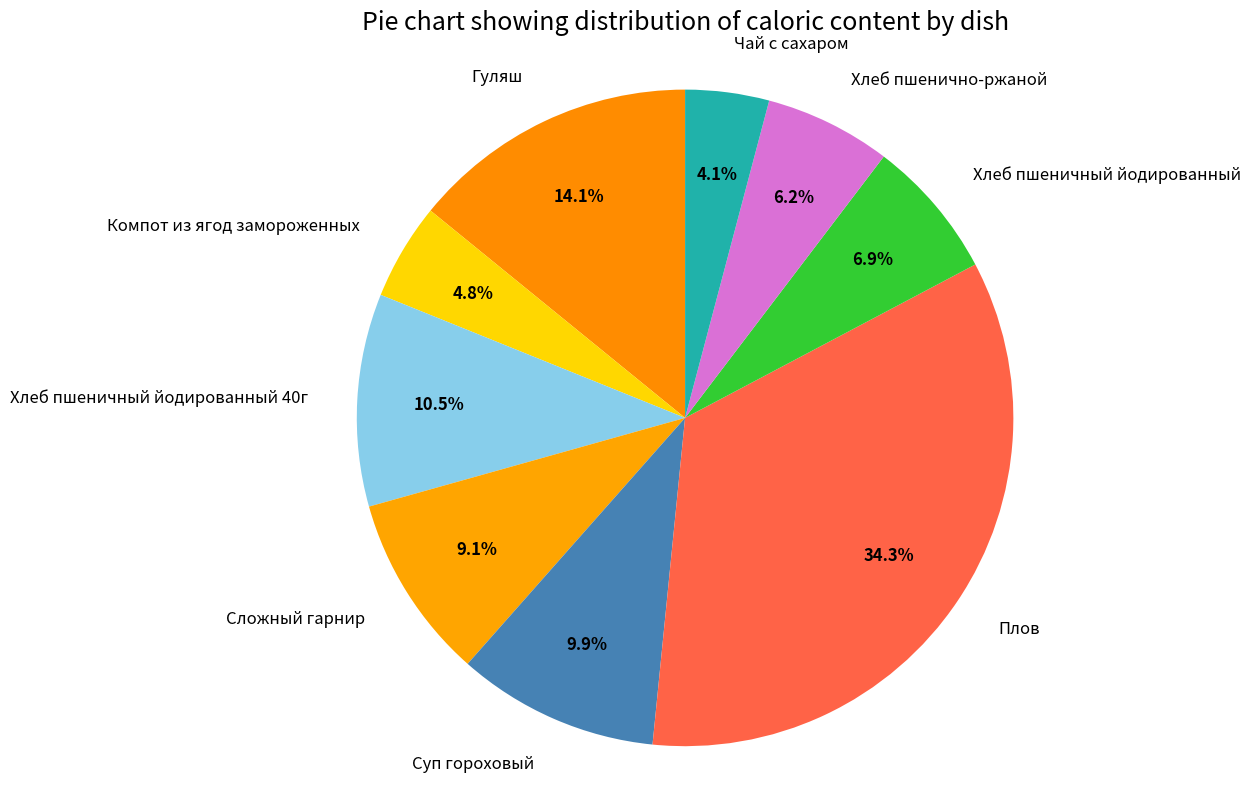

Rank the categories by value from highest to lowest.

Плов, Гуляш, Хлеб пшеничный йодированный 40г, Суп гороховый, Сложный гарнир, Хлеб пшеничный йодированный, Хлеб пшенично-ржаной, Компот из ягод замороженных, Чай с сахаром